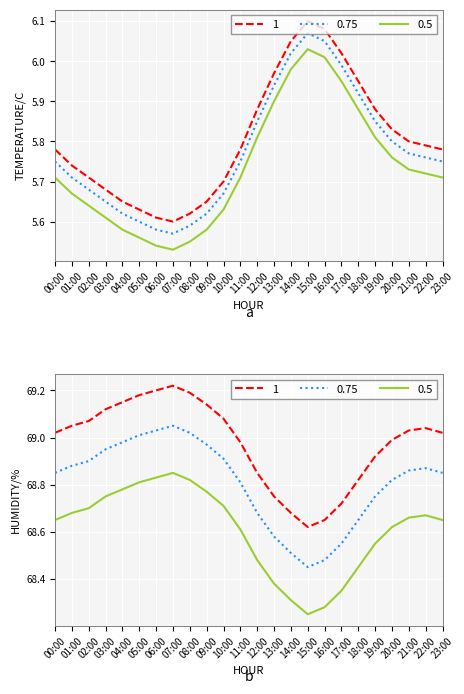

What is the total value across all series at 13:00?

223.5